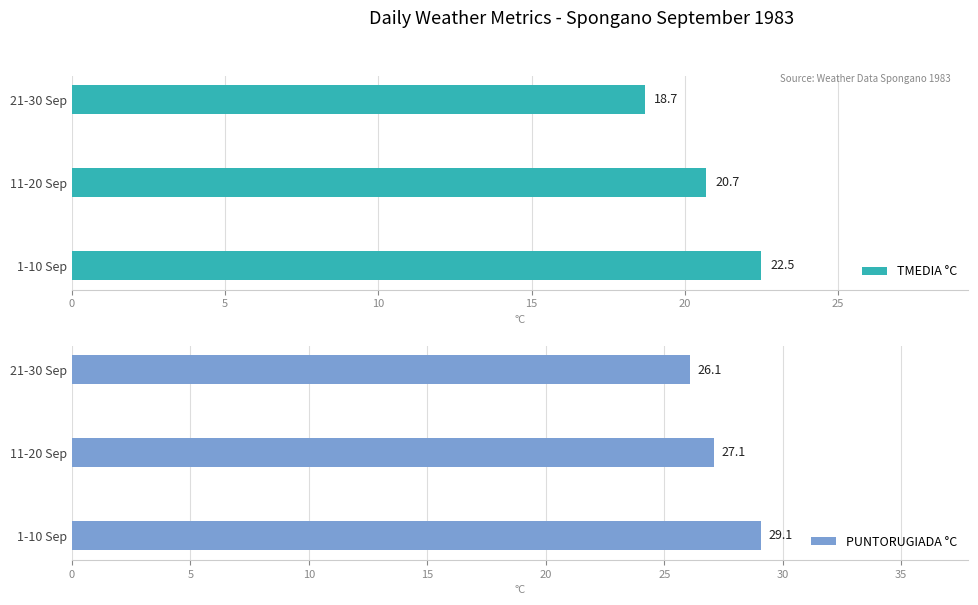

Which series has the largest total across all categories?

PUNTORUGIADA °C